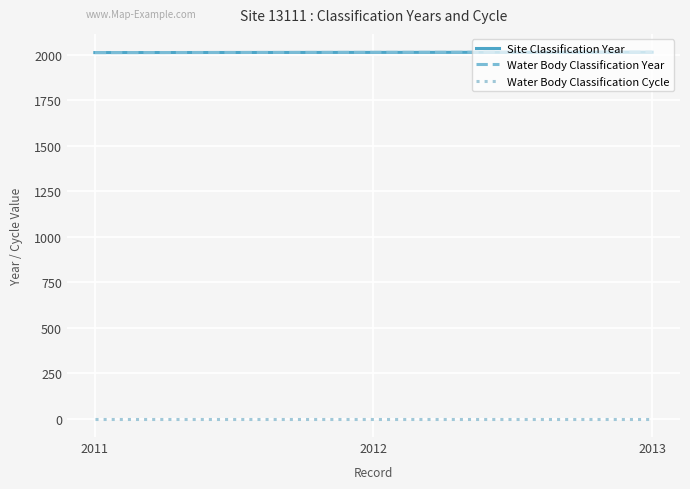

Rank the categories by Water Body Classification Year value from lowest to highest.

2011, 2012, 2013